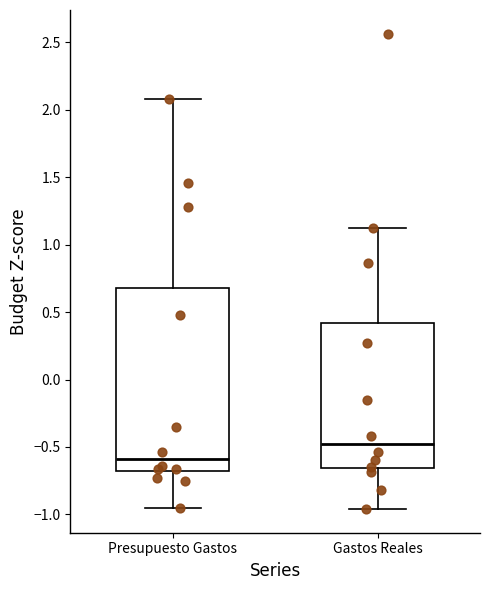

Which box is the tallest, from its lower edge to its upper edge?

Presupuesto Gastos